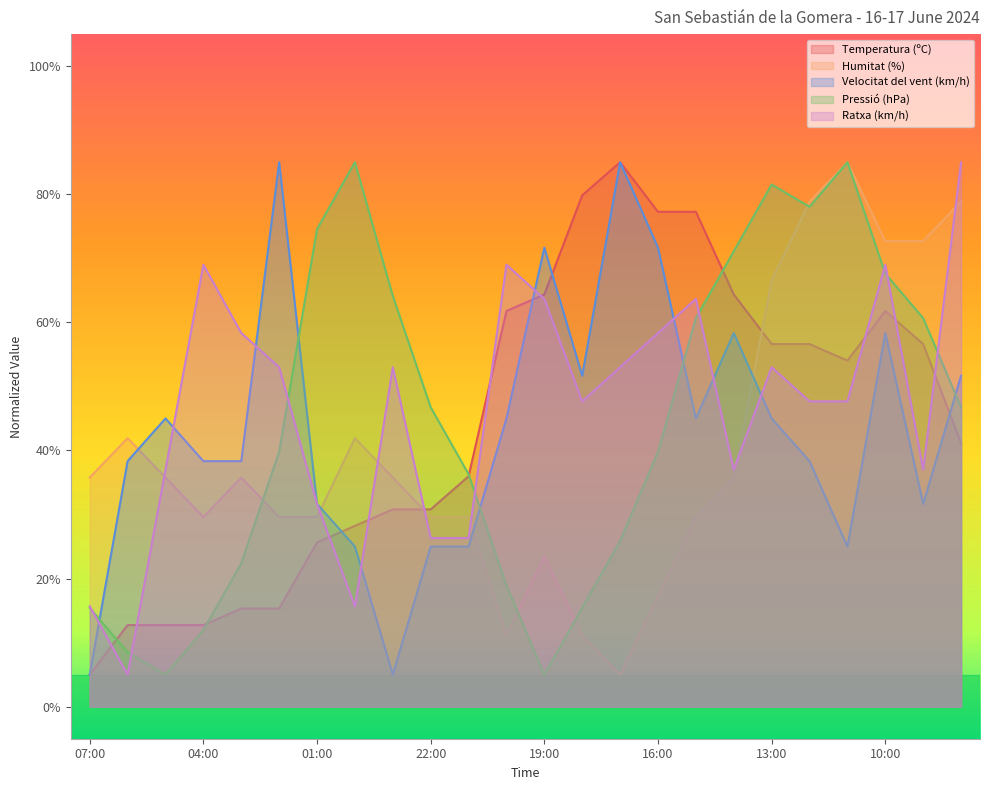

What is the label of the 5th point from the right?

12:00